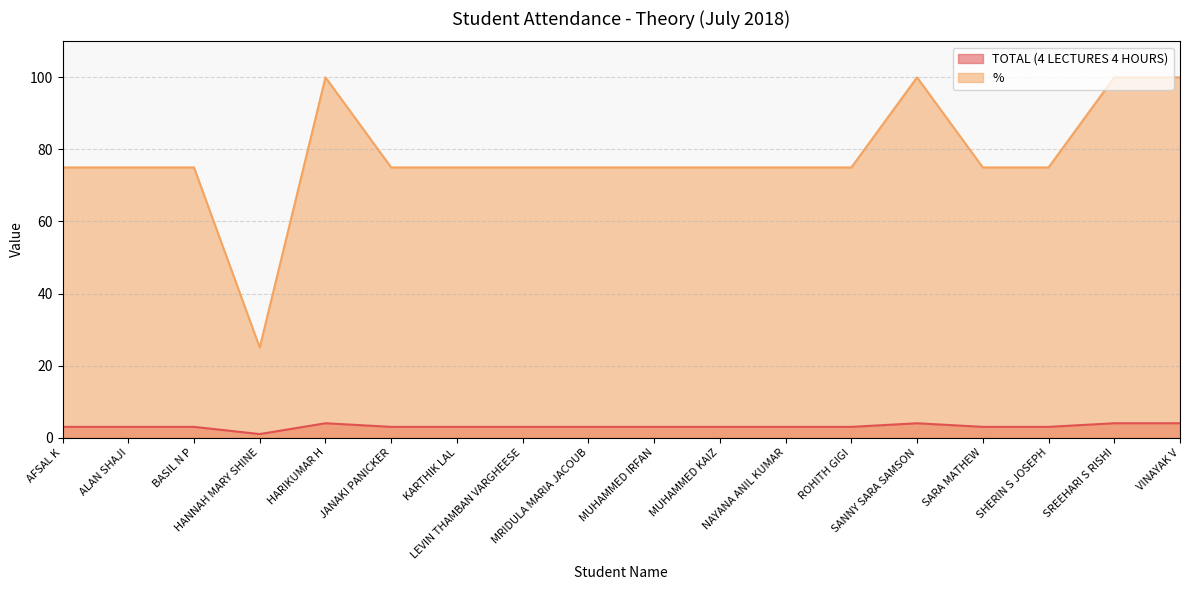

Reading right to left, transcribe all the data shown in this chart.

TOTAL (4 LECTURES 4 HOURS): 4	4	3	3	4	3	3	3	3	3	3	3	3	4	1	3	3	3
%: 100	100	75	75	100	75	75	75	75	75	75	75	75	100	25	75	75	75